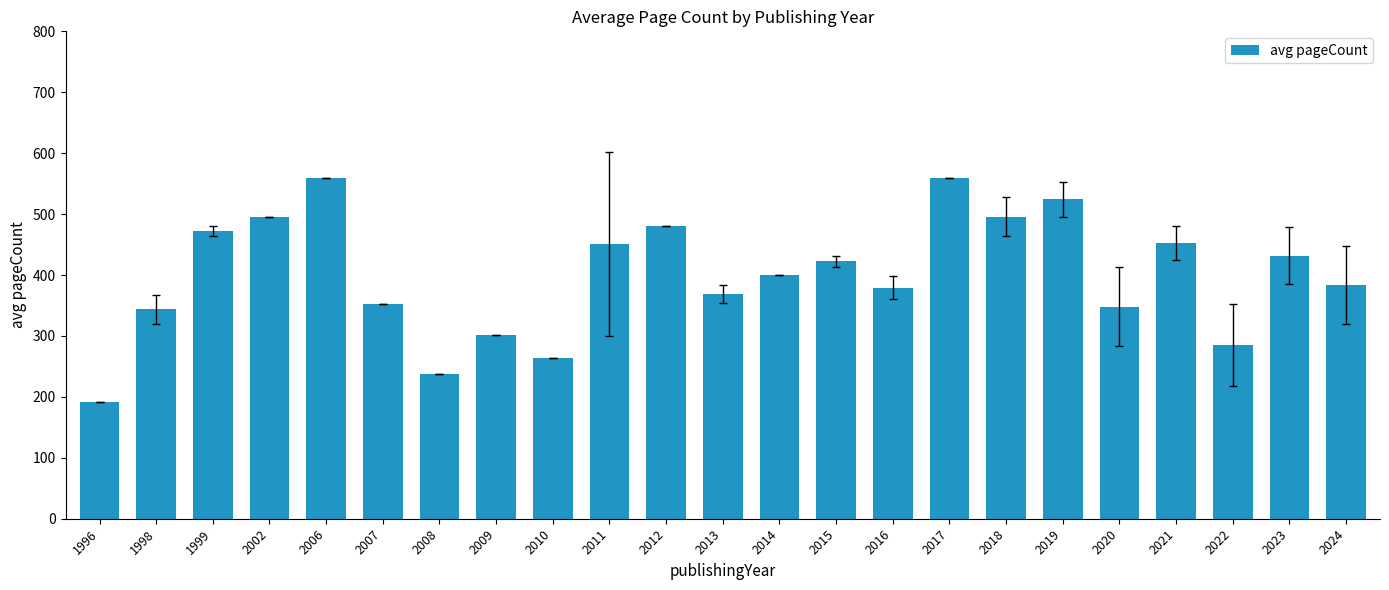

What is the sum of the values at 2008 and 2016?

617.5